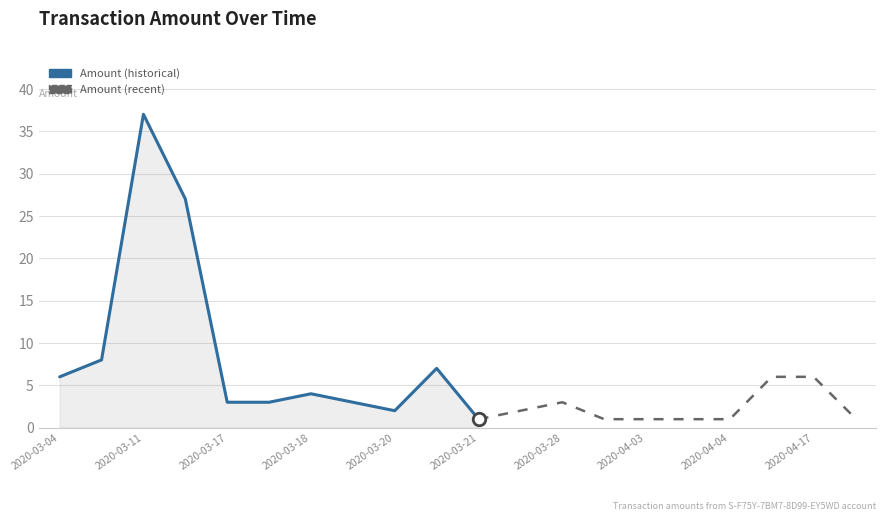

True or false: there are more than 2 points higher than both neighbors.

True